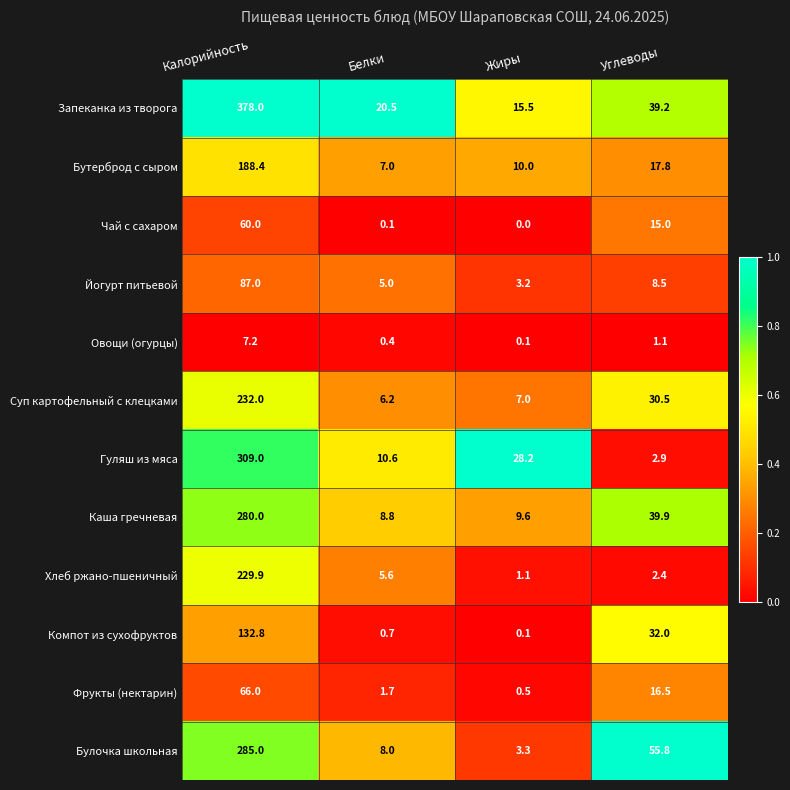

How many distinct data groups are displayed?

12